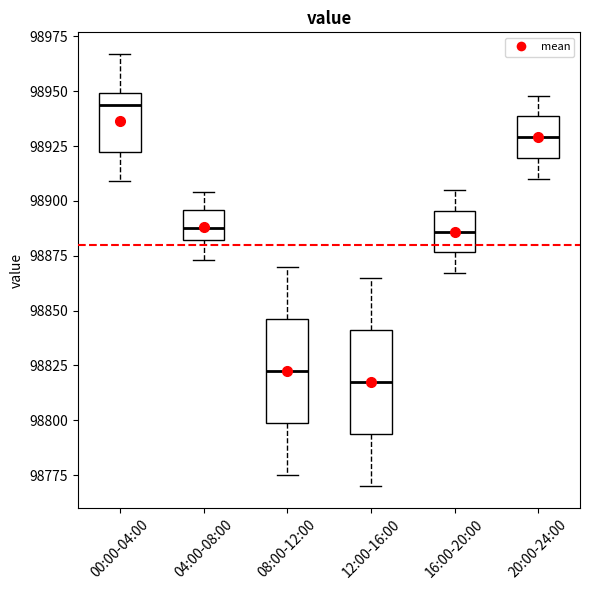

Reading left to right, read every box against the y-axis: the position of its median line, the range the box covers, and the ends of its whiskers. The values are not printed on the chart, so give them approximately, as read against the axis.

00:00-04:00: median 98945, box 98920 to 98950, whiskers 98910 to 98965
04:00-08:00: median 98890, box 98880 to 98895, whiskers 98875 to 98905
08:00-12:00: median 98825, box 98800 to 98845, whiskers 98775 to 98870
12:00-16:00: median 98820, box 98795 to 98840, whiskers 98770 to 98865
16:00-20:00: median 98885, box 98875 to 98895, whiskers 98865 to 98905
20:00-24:00: median 98930, box 98920 to 98940, whiskers 98910 to 98950